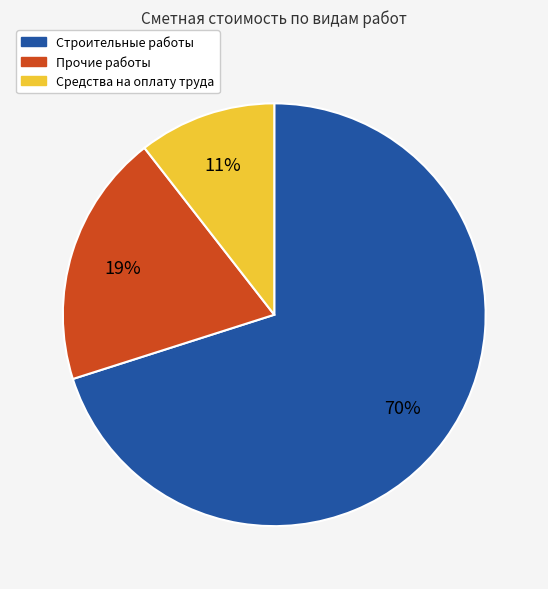

Which category has the smallest portion of the pie?

Средства на оплату труда